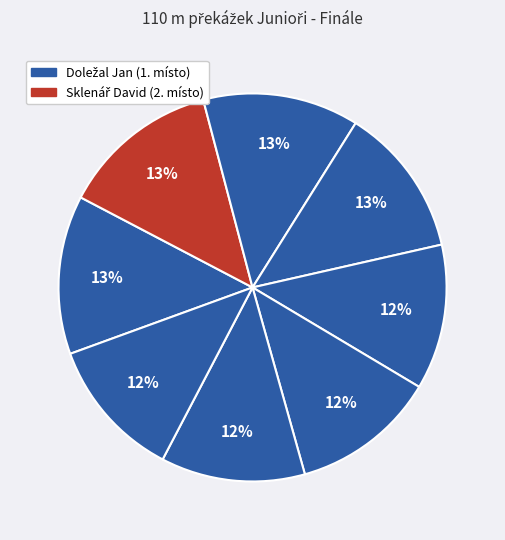

To the nearest percent, what is the average slice percentage?

12%